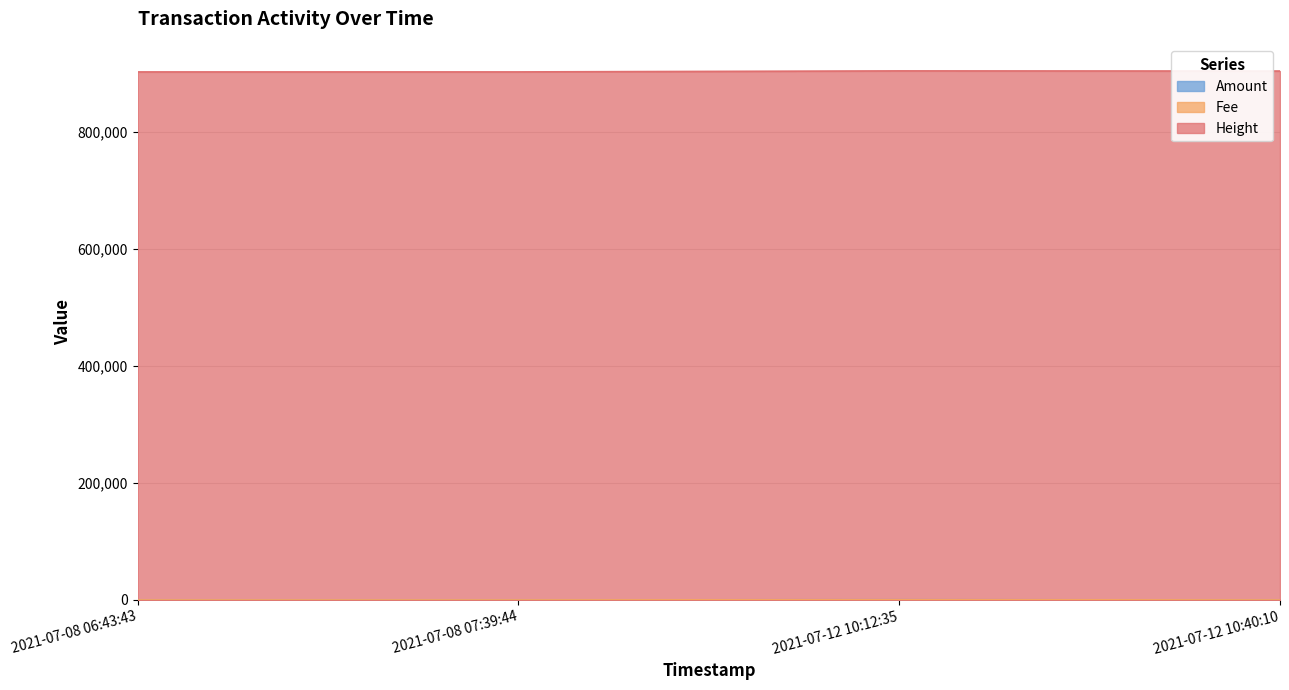

Does the chart display data point markers on the line(s)?

No